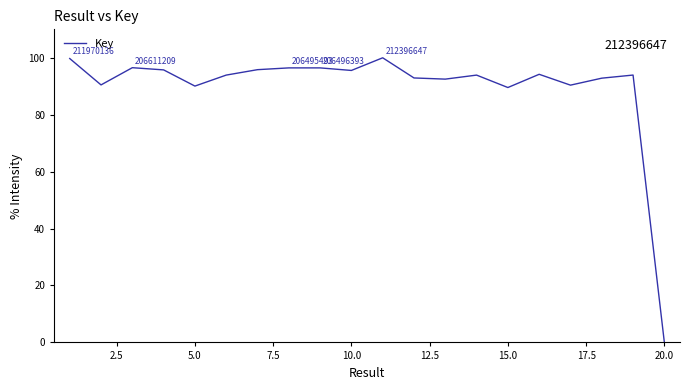

What is the difference between the maximum and minimum values?

100.0